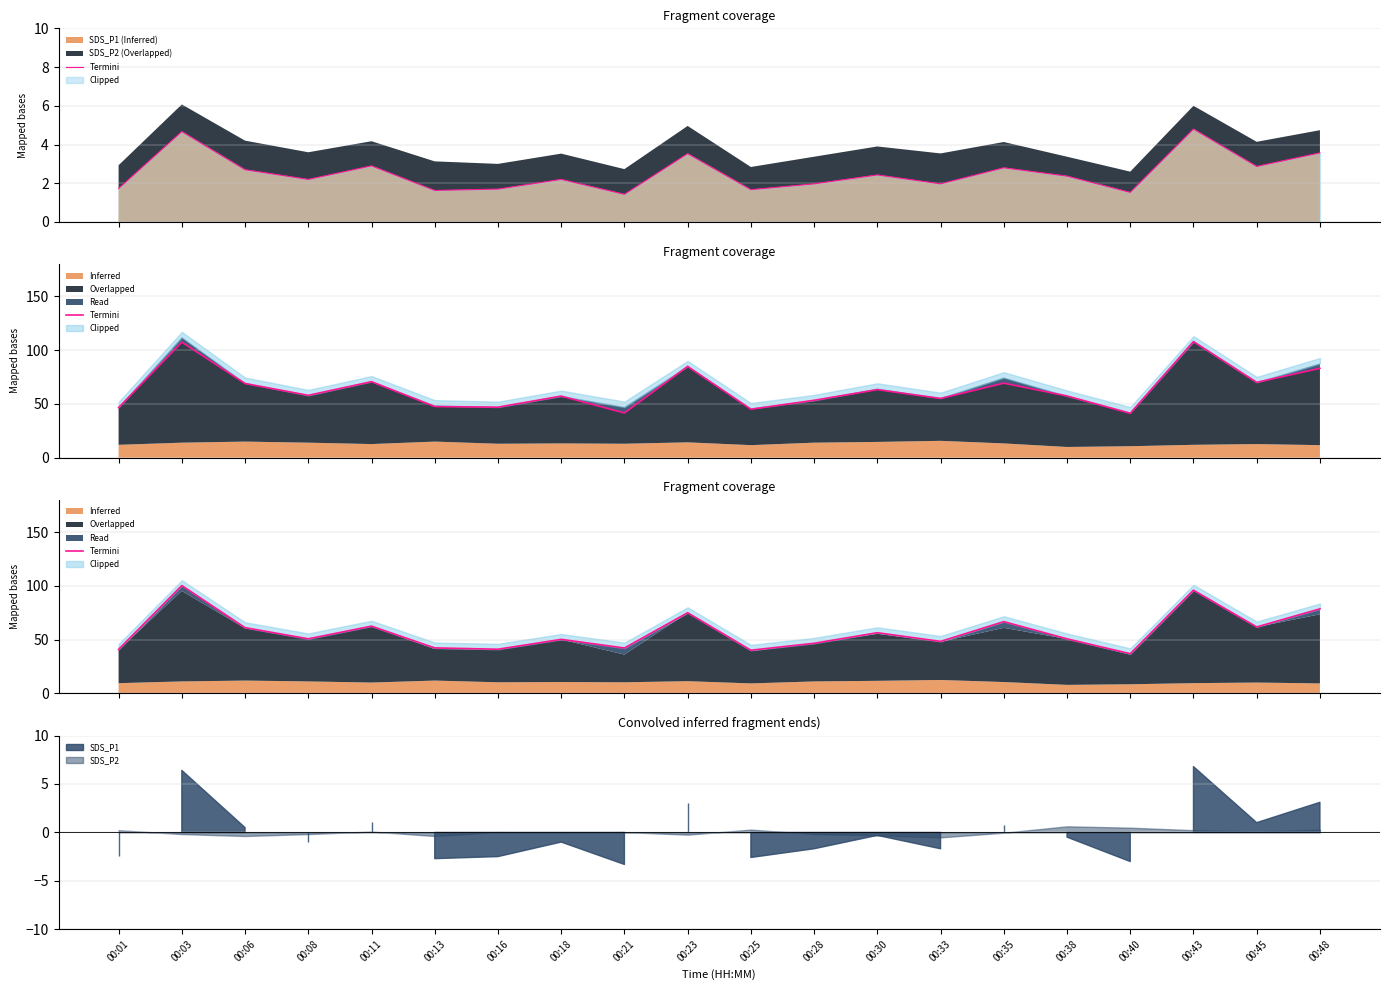

Reading right to left, transcribe all the data shown in this chart.

78.7	61.9	96.0	37.0	50.8	66.8	48.4	56.5	46.7	40.2	75.1	42.3	50.3	41.1	42.4	62.6	50.8	61.2	100.3	41.0